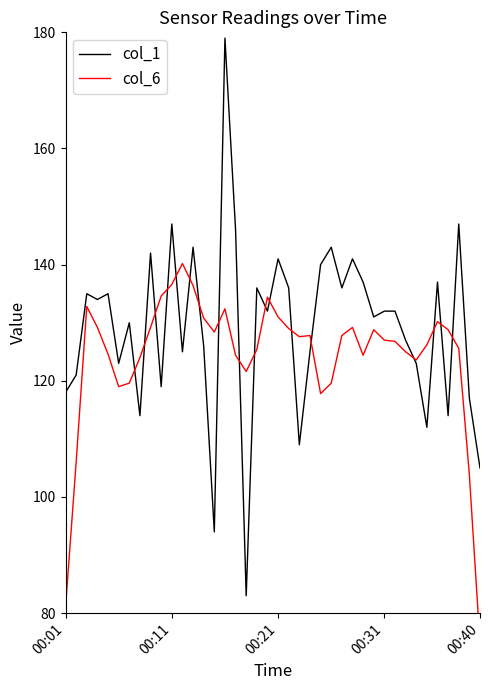

What is the highest value of the col_1 series?

179